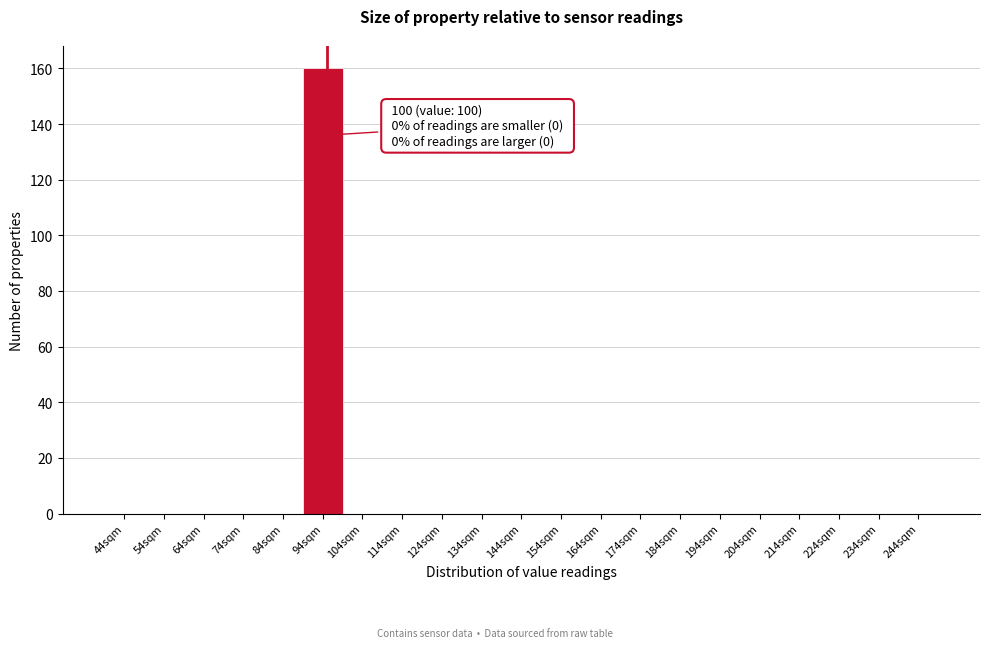

Reading left to right, what are all the values shown in this chart?

44sqm=0	54sqm=0	64sqm=0	74sqm=0	84sqm=0	94sqm=160	104sqm=0	114sqm=0	124sqm=0	134sqm=0	144sqm=0	154sqm=0	164sqm=0	174sqm=0	184sqm=0	194sqm=0	204sqm=0	214sqm=0	224sqm=0	234sqm=0	244sqm=0